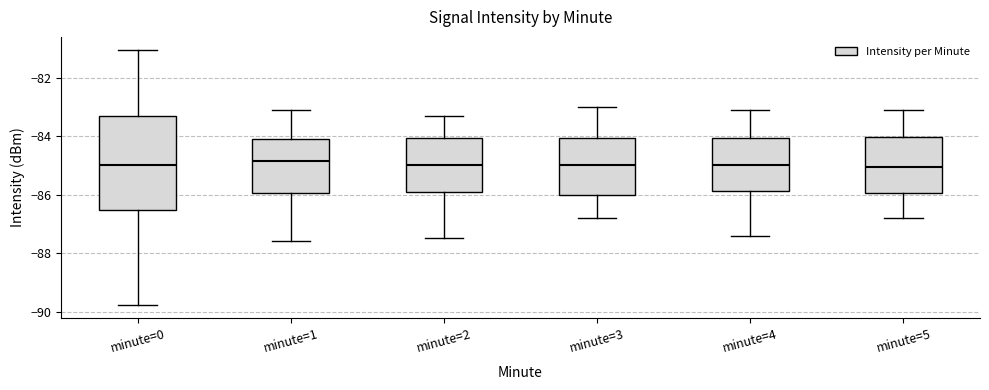

Reading left to right, transcribe this box plot: for each box, give where its median line is, the range the box spans, and where its two whiskers end, as read against the y-axis. The values are not printed on the chart, so give them approximately, as read against the axis.

minute=0: median -85.0, box -86.6 to -83.2, whiskers -89.8 to -81.0
minute=1: median -84.8, box -86.0 to -84.0, whiskers -87.6 to -83.0
minute=2: median -85.0, box -85.8 to -84.0, whiskers -87.4 to -83.2
minute=3: median -85.0, box -86.0 to -84.0, whiskers -86.8 to -83.0
minute=4: median -85.0, box -85.8 to -84.0, whiskers -87.4 to -83.0
minute=5: median -85.0, box -86.0 to -84.0, whiskers -86.8 to -83.0